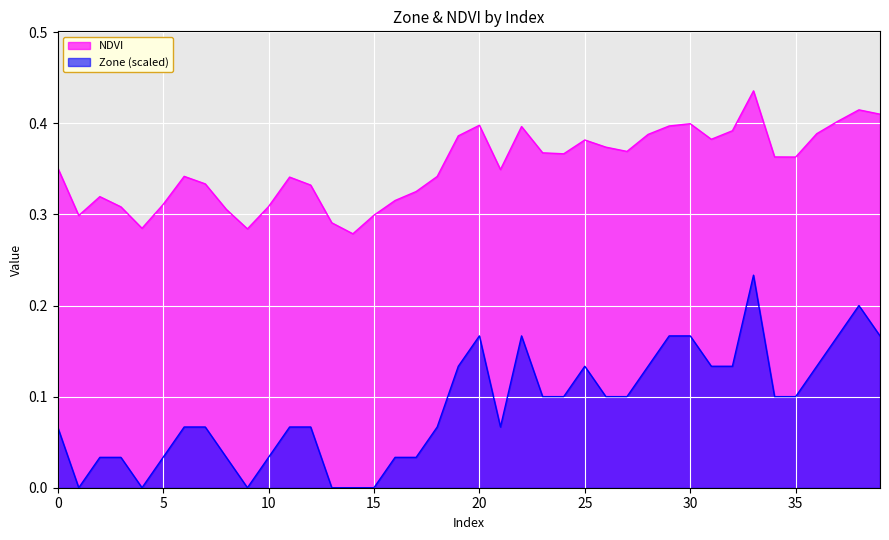

Between 7 and 8, which series saw the biggest shift?

Zone